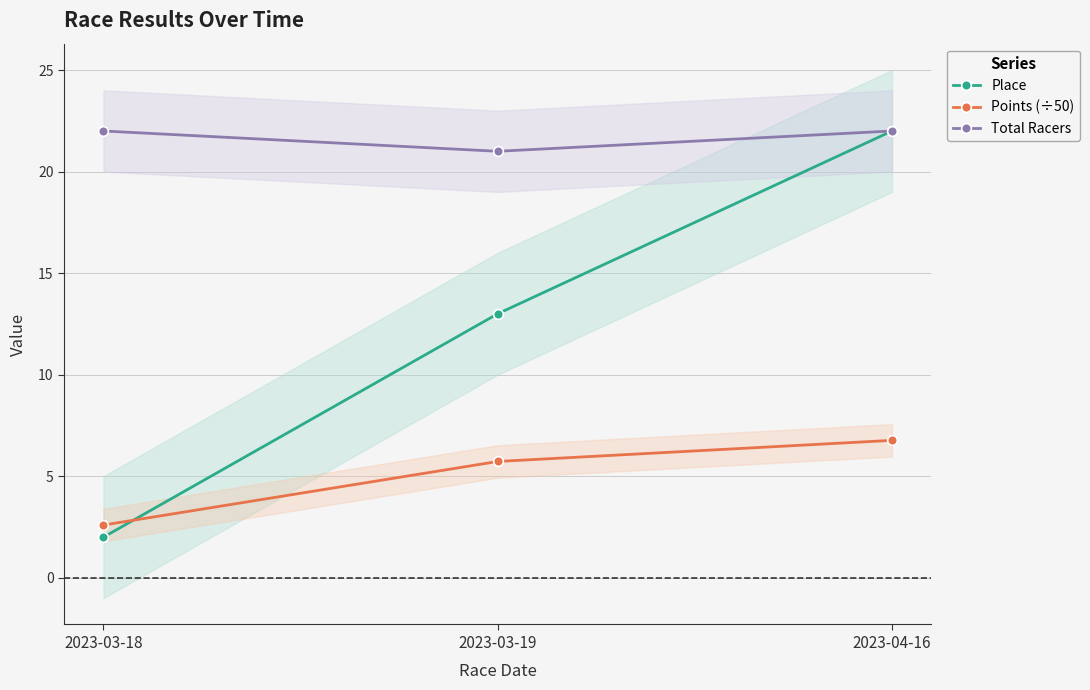

Reading left to right, transcribe all the data shown in this chart.

Place: 2.0	13.0	22.0
Points (÷50): 2.6	5.7	6.8
Total Racers: 22.0	21.0	22.0